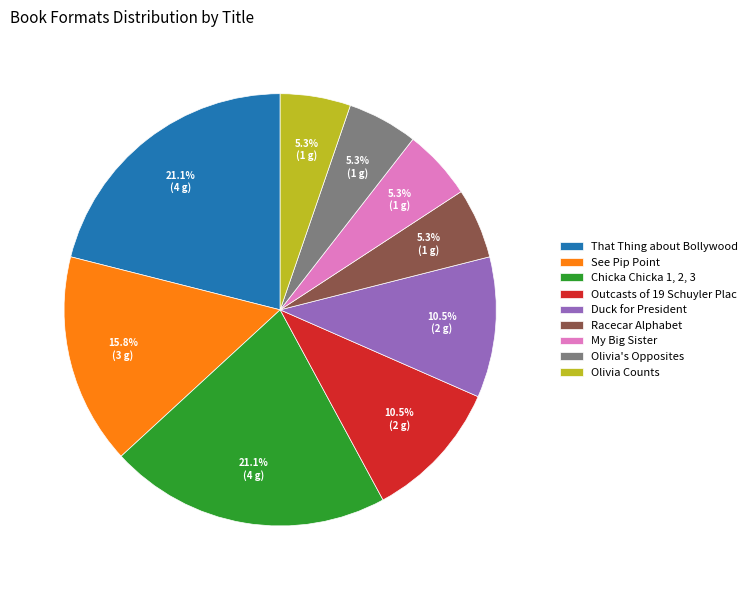

Which has a higher value, Olivia Counts or That Thing about Bollywood?

That Thing about Bollywood